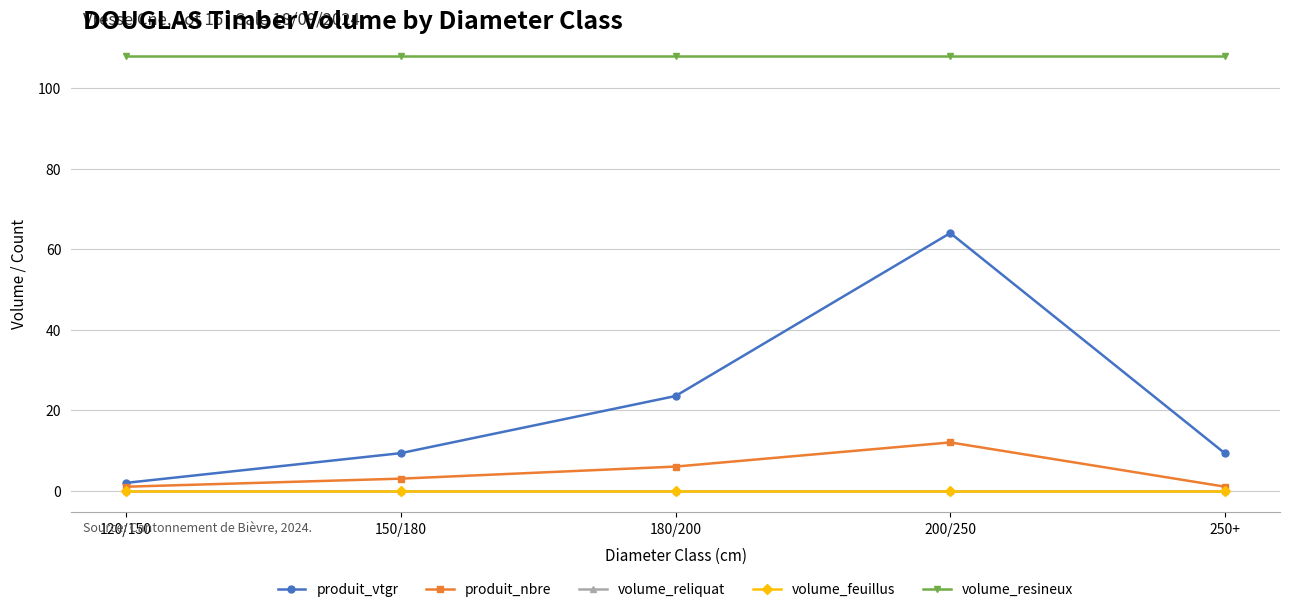

True or false: volume_resineux and produit_vtgr intersect in this chart.

False